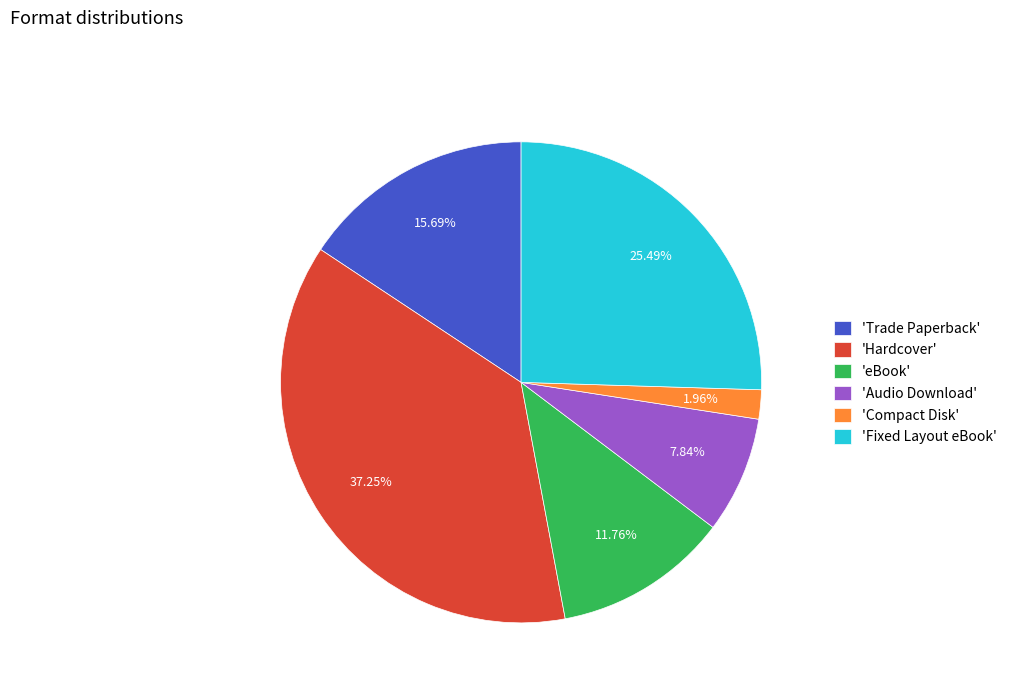

Which slice is the smallest?

'Compact Disk'